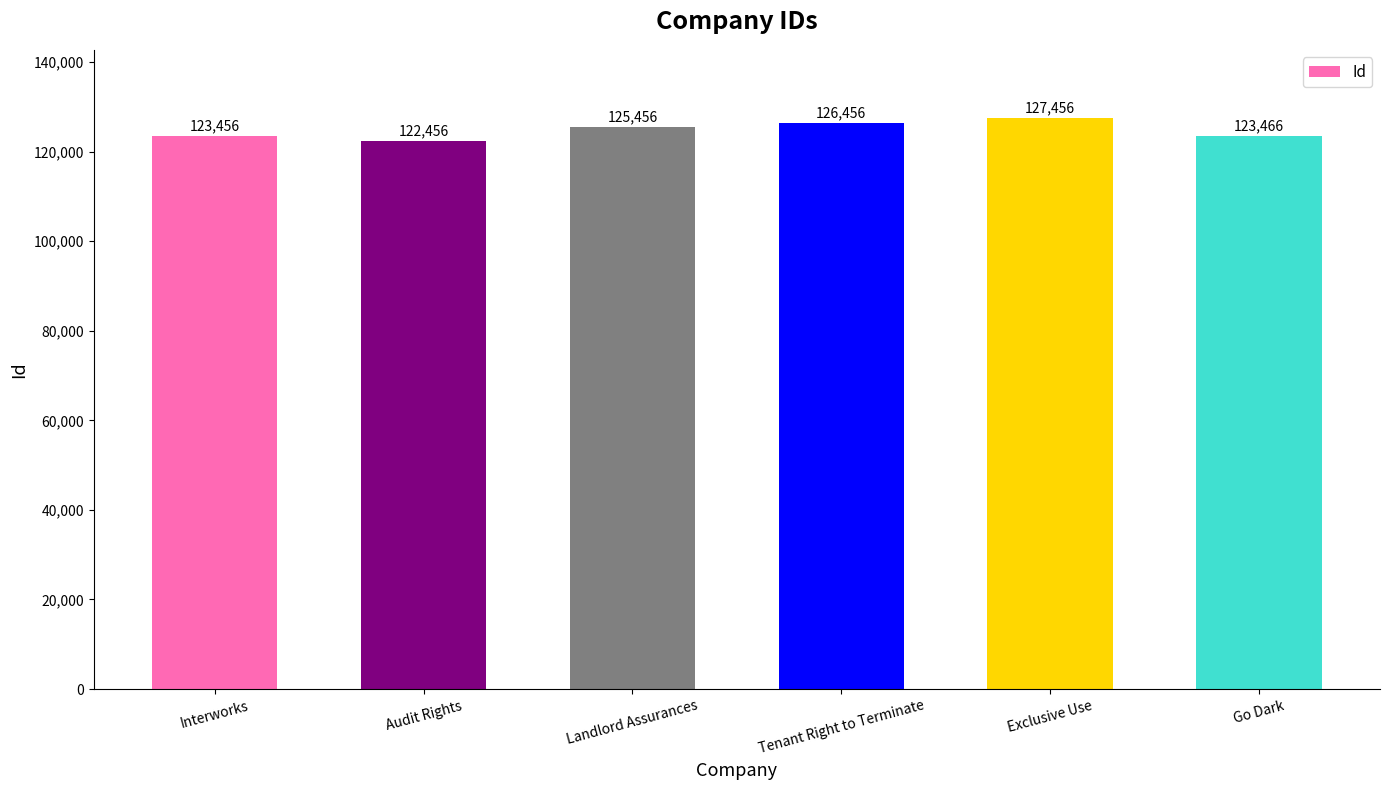

What is the difference between the maximum and minimum values?

5000